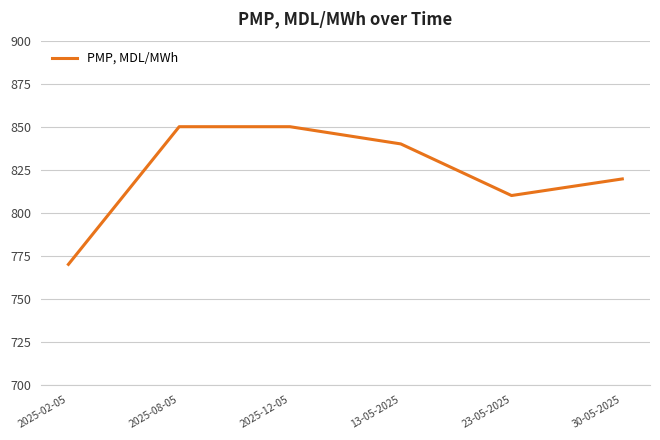

Reading left to right, extract all data points from this chart.

770.0	850.0	850.0	840.0	810.0	819.6